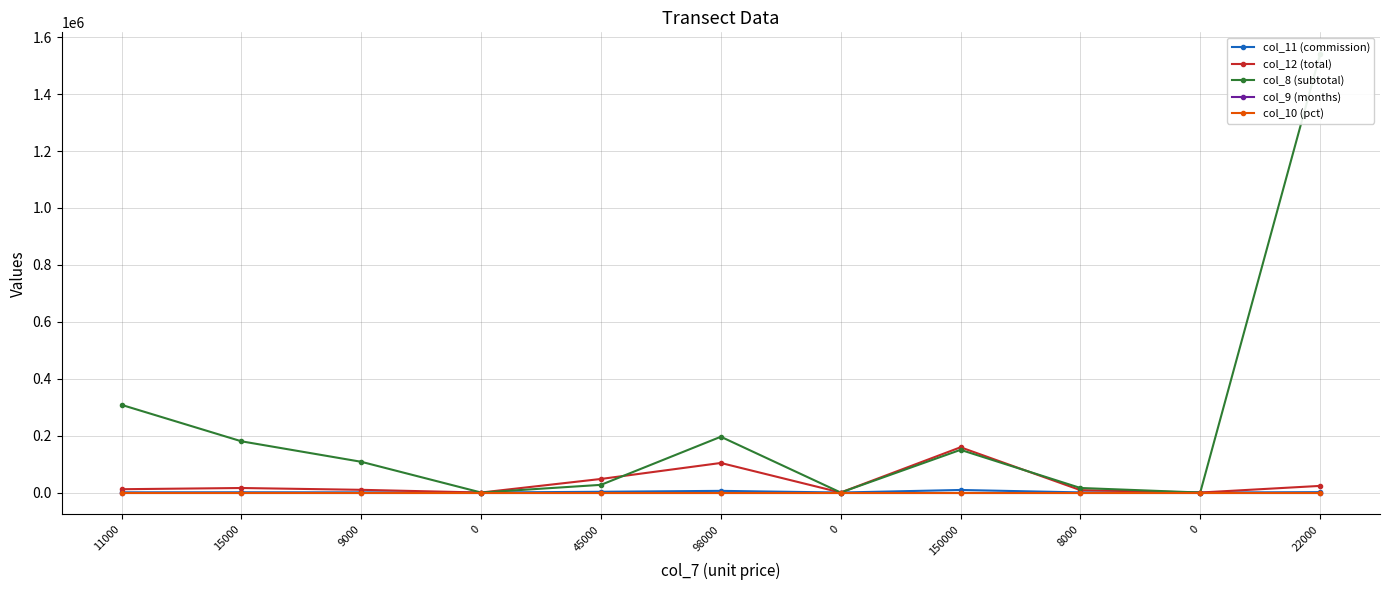

Which series ends up on top after the final intersection of col_12 (total) and col_9 (months)?

col_12 (total)